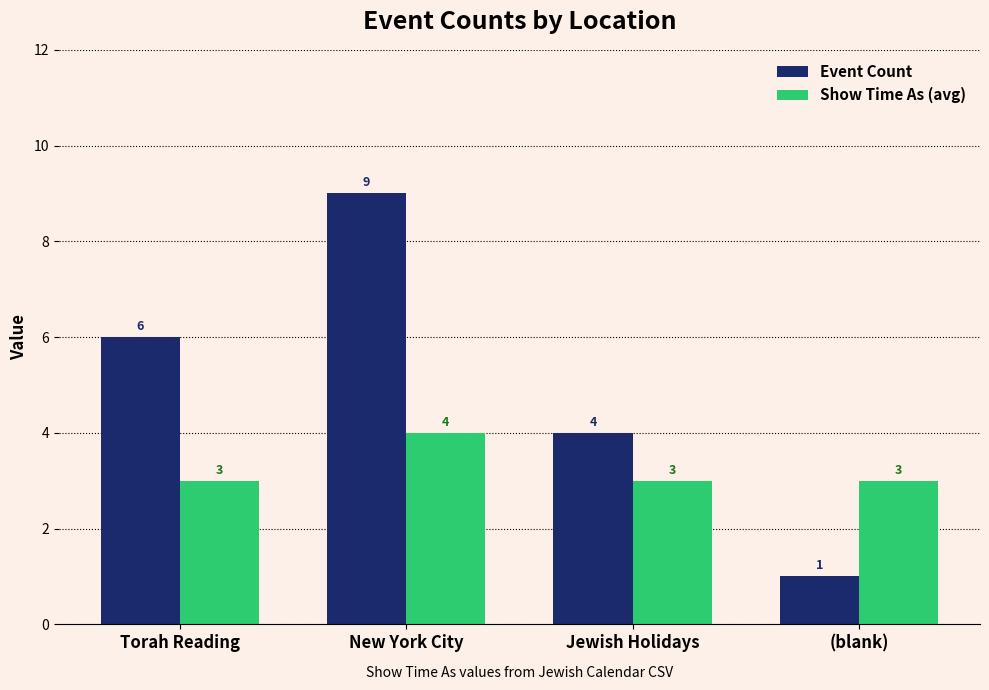

Are the bars horizontal?

No